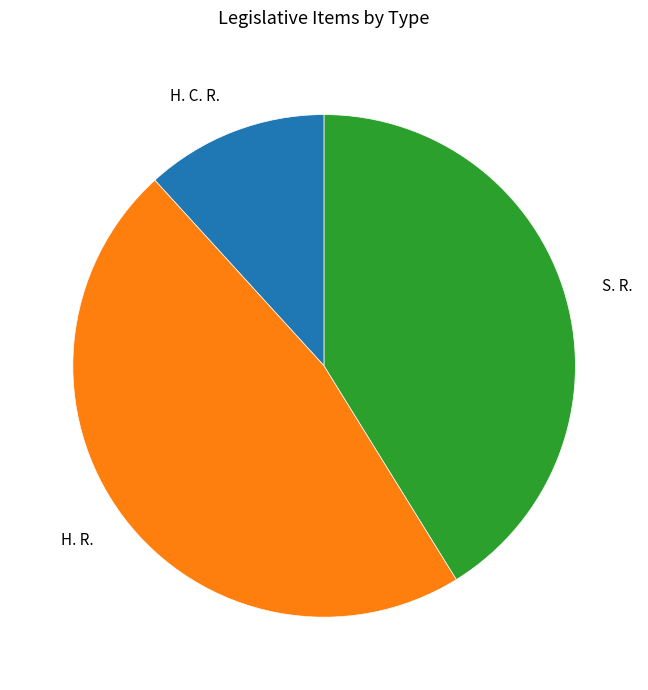

Combined, do H. C. R. and S. R. account for over 50%?

Yes